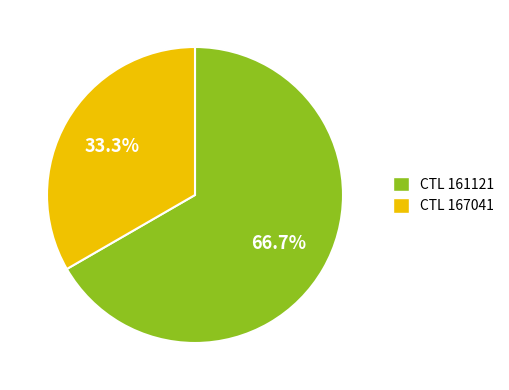

Is there a majority slice in this chart?

Yes